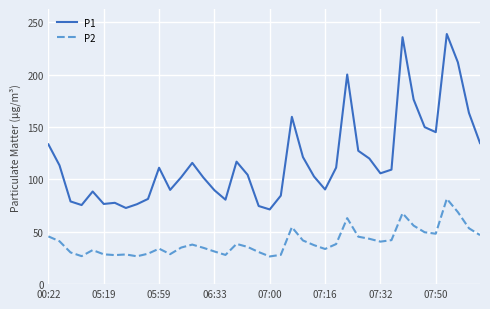

Which series has the largest total across all categories?

P1